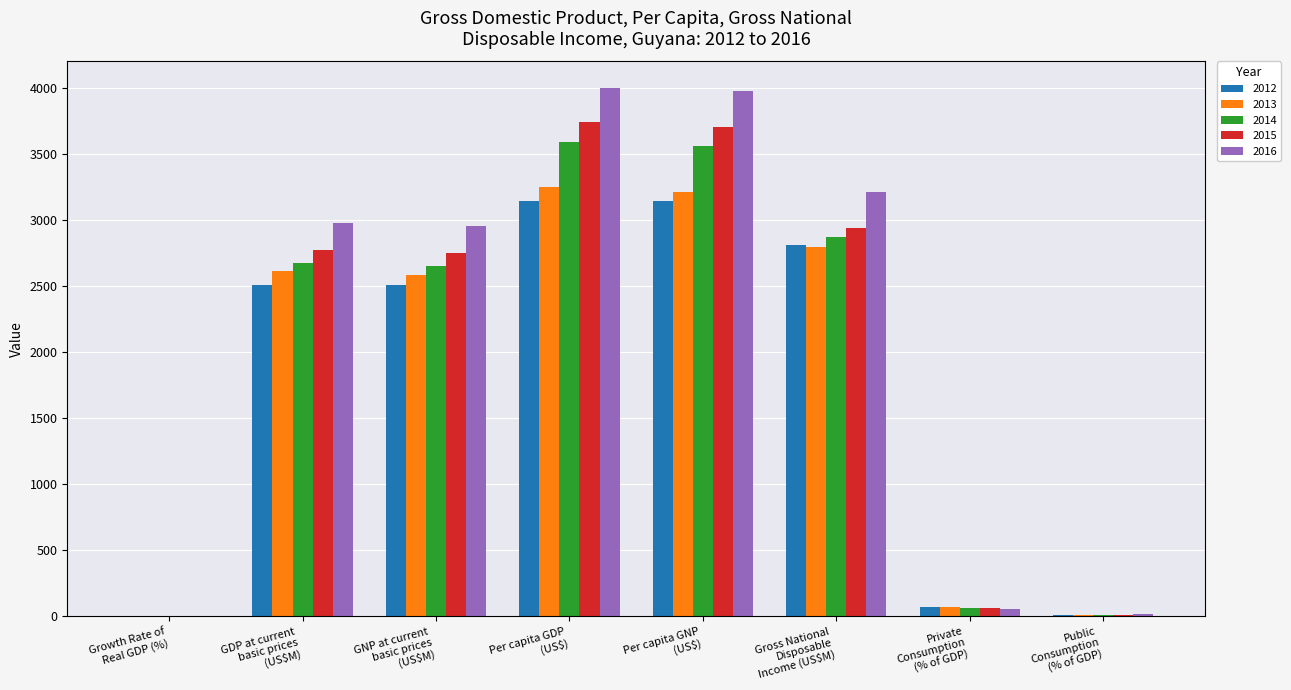

Which series changed the most between GDP at current
basic prices
(US$M) and Public
Consumption
(% of GDP)?

2016